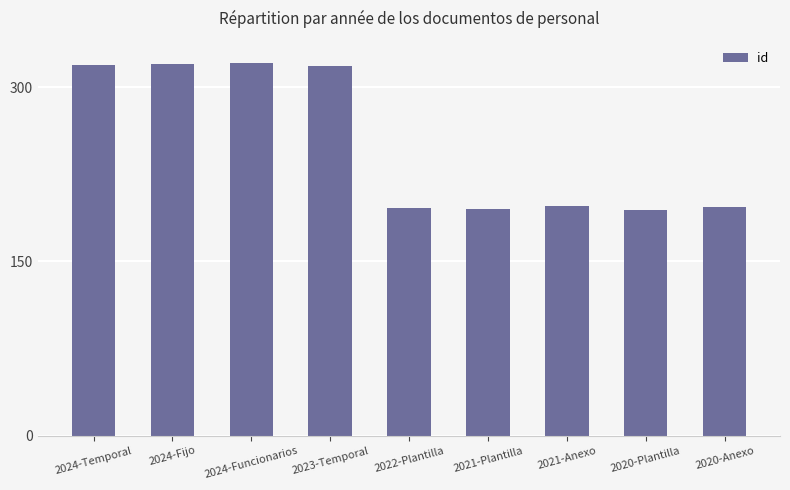

What is the change in value from 2022-Plantilla to 2020-Plantilla?

-2